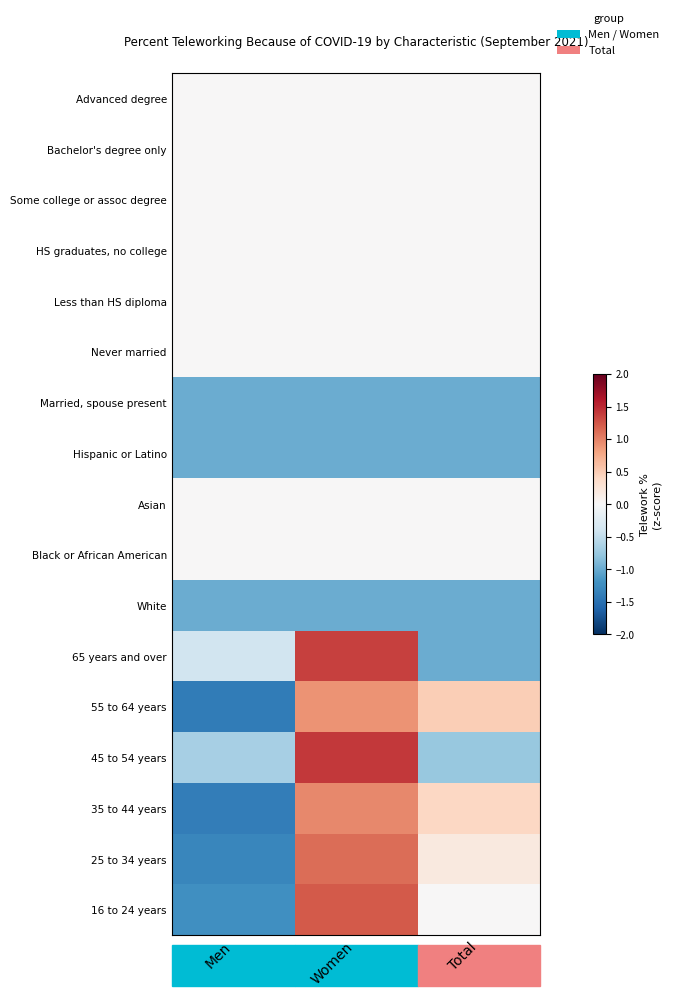

At which category is the sum across all series the highest?

Women